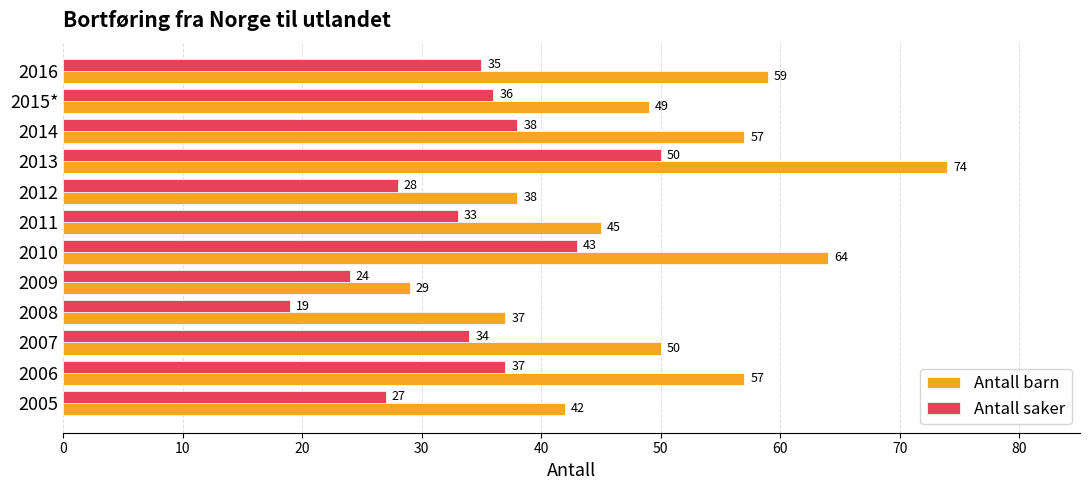

The Antall barn series shows 59 at 2016. True or false?

True